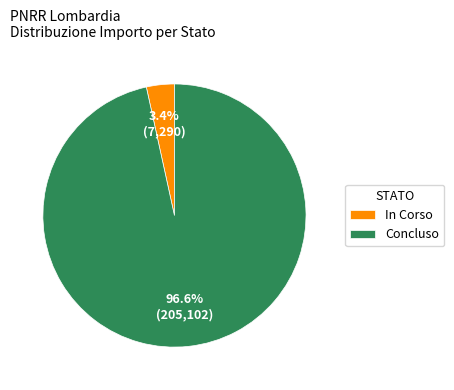

To the nearest percent, what portion does Concluso represent?

97%